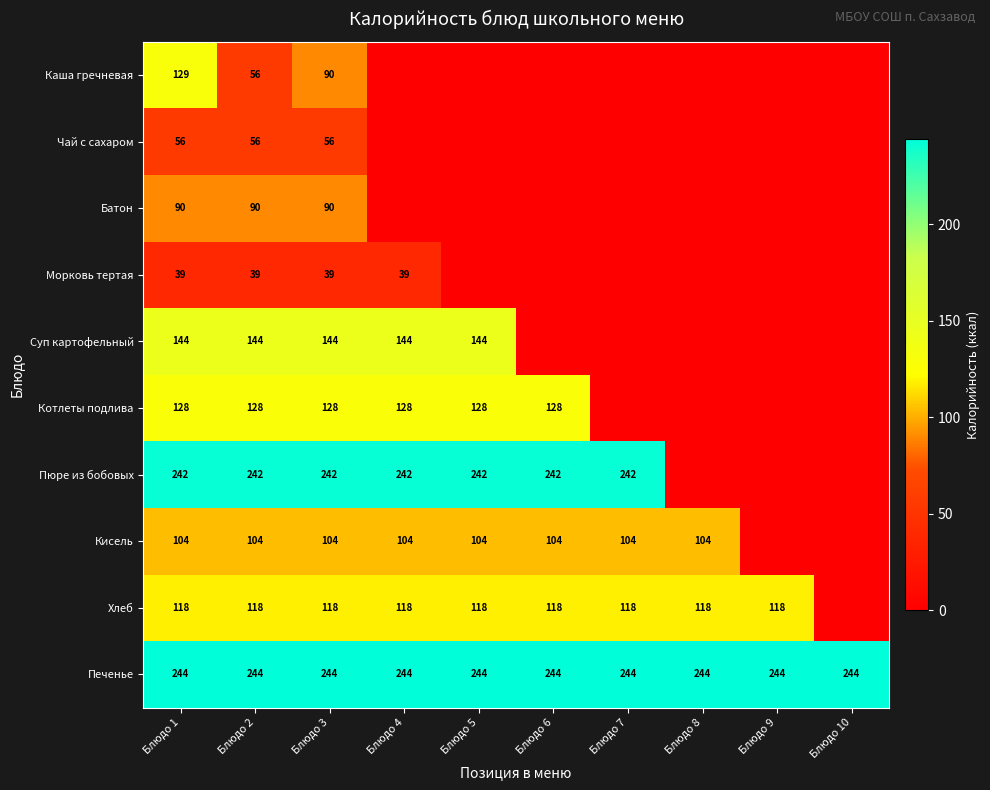

At which category is the sum across all series the highest?

Блюдо 1